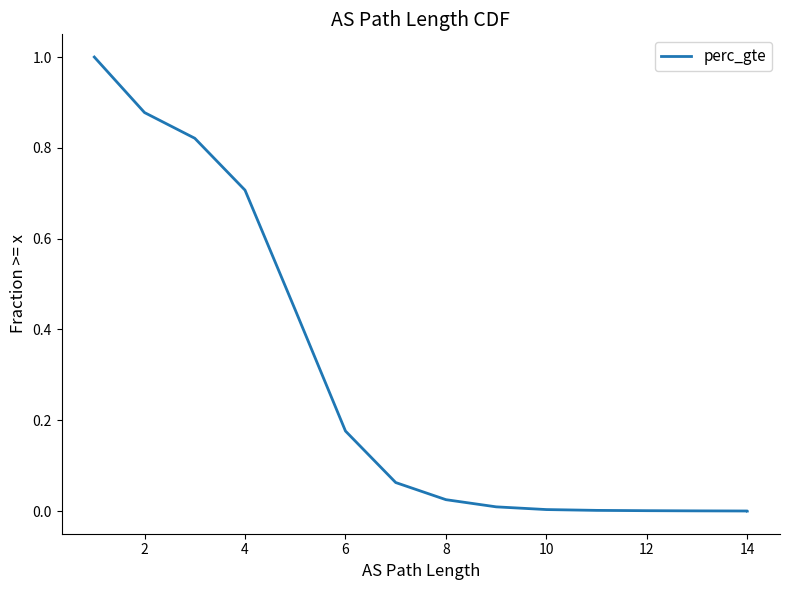

True or false: there are more than 2 points higher than both neighbors.

False